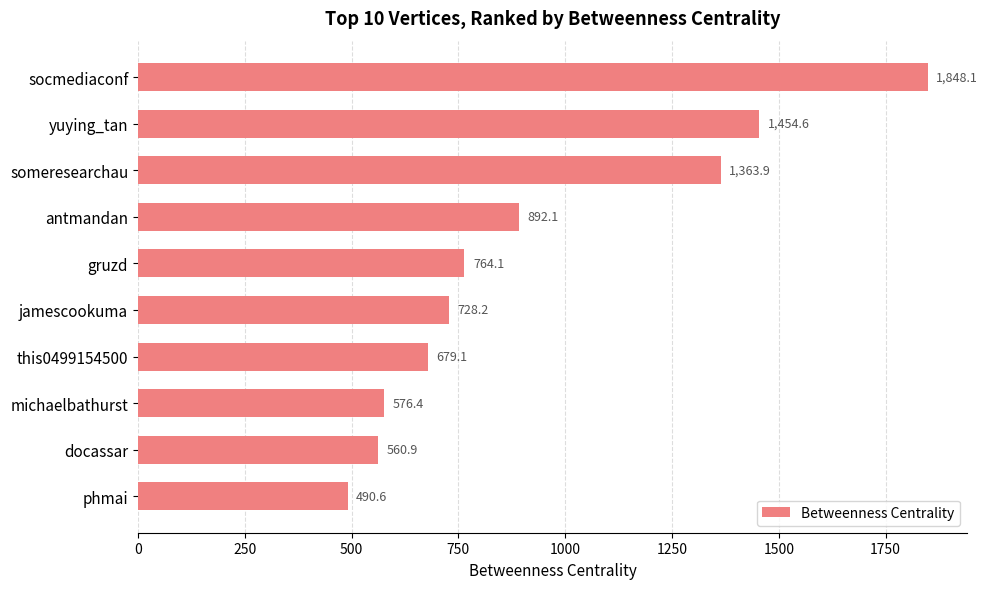

Count the number of categories in the chart.

10